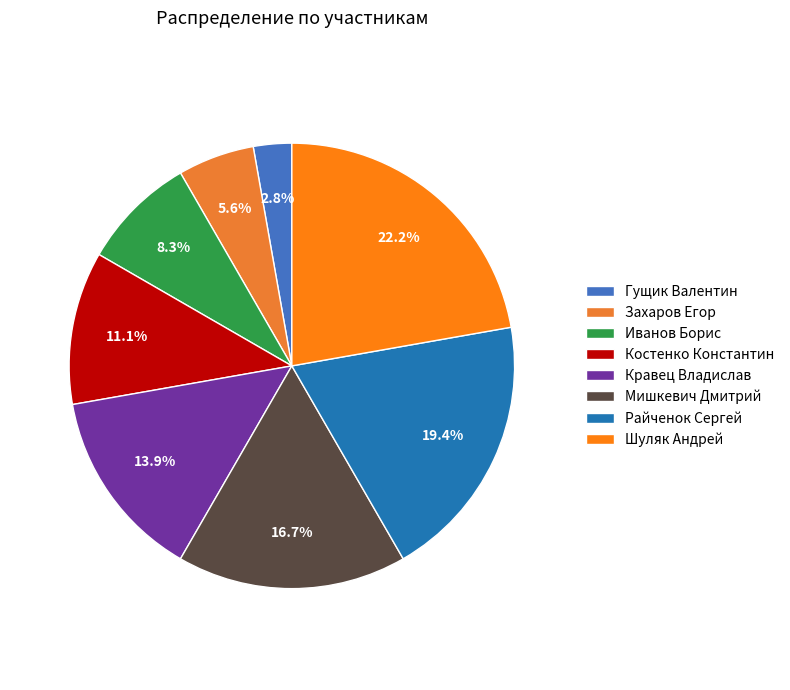

How much of the chart is everything except Мишкевич Дмитрий?

83.3%